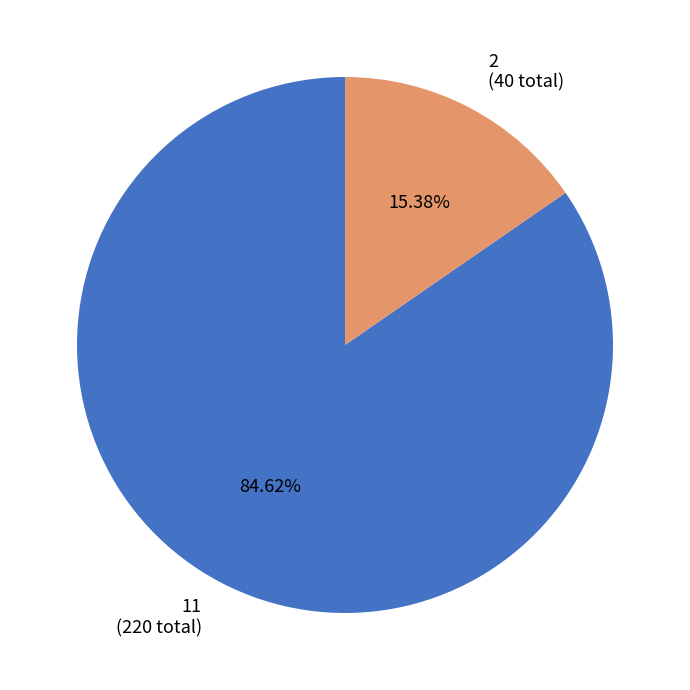

Does any single category account for the majority?

Yes